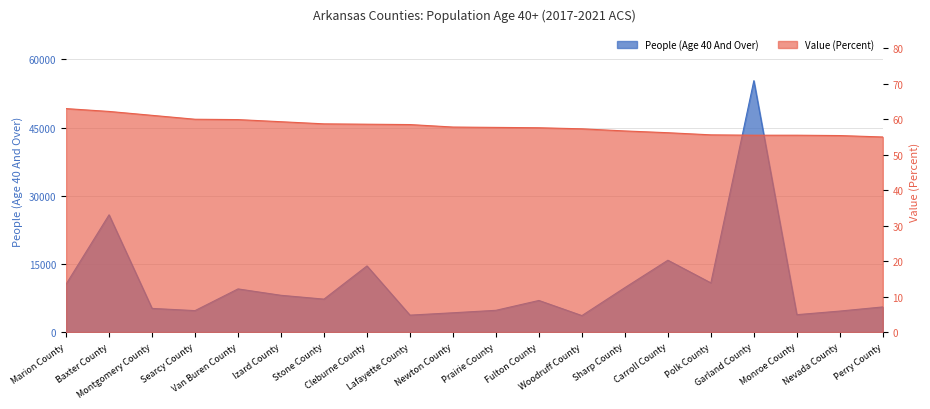

True or false: percent and people cross at least once.

False